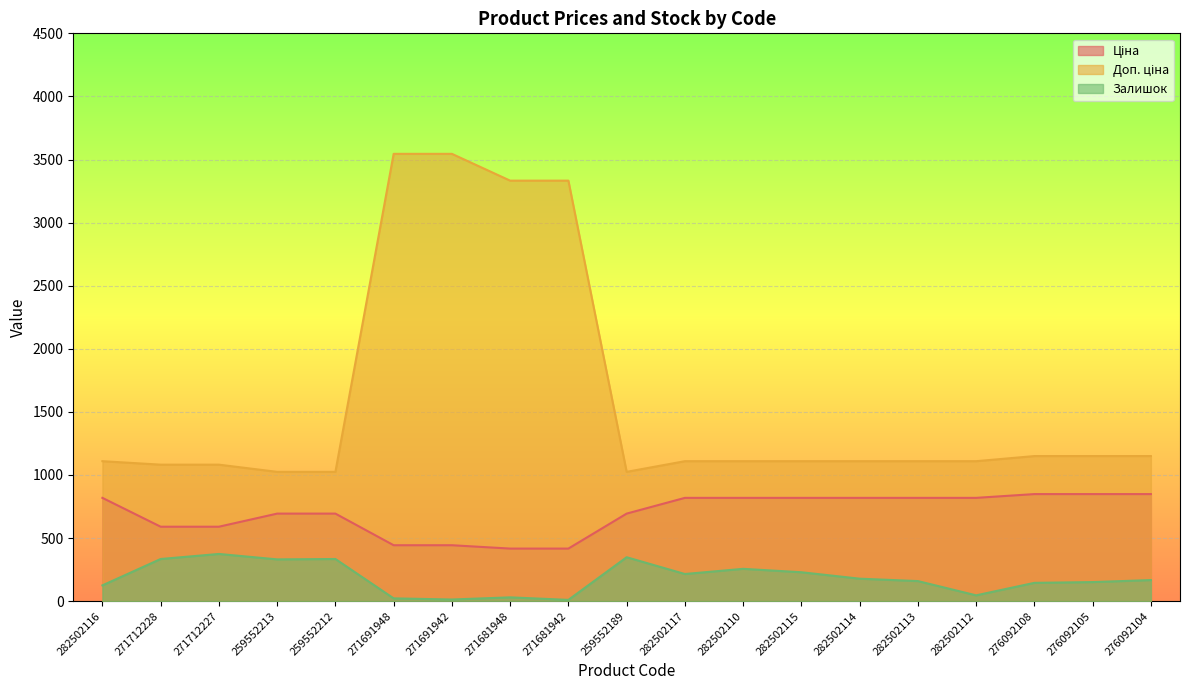

How many interior local valleys does the Залишок series have?

5